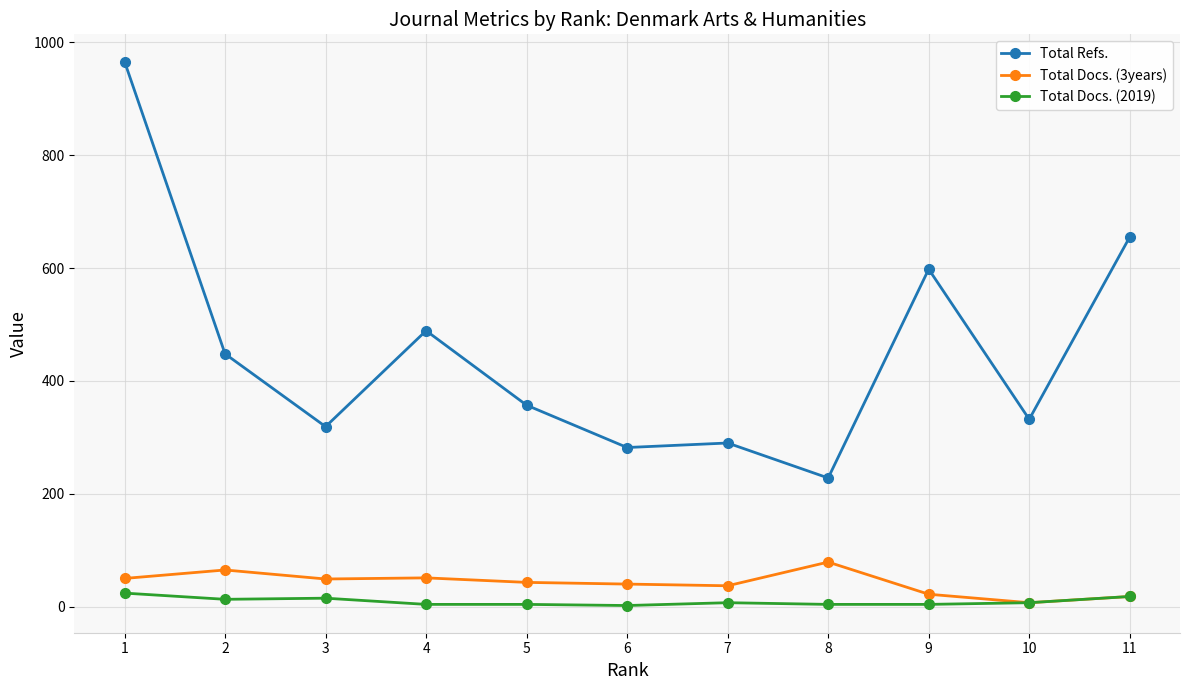

At which label does Total Refs. first exceed 357?

1